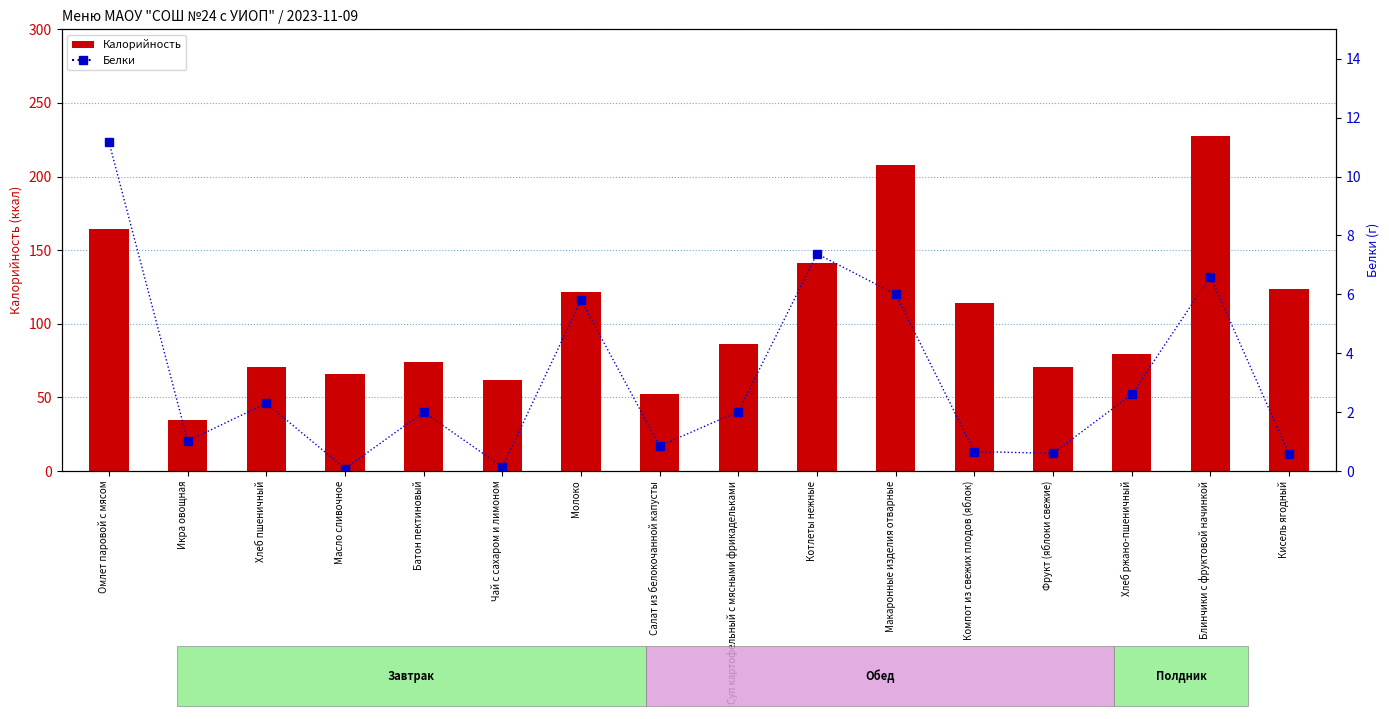

What are all the series names shown in the legend?

Калорийность, Белки